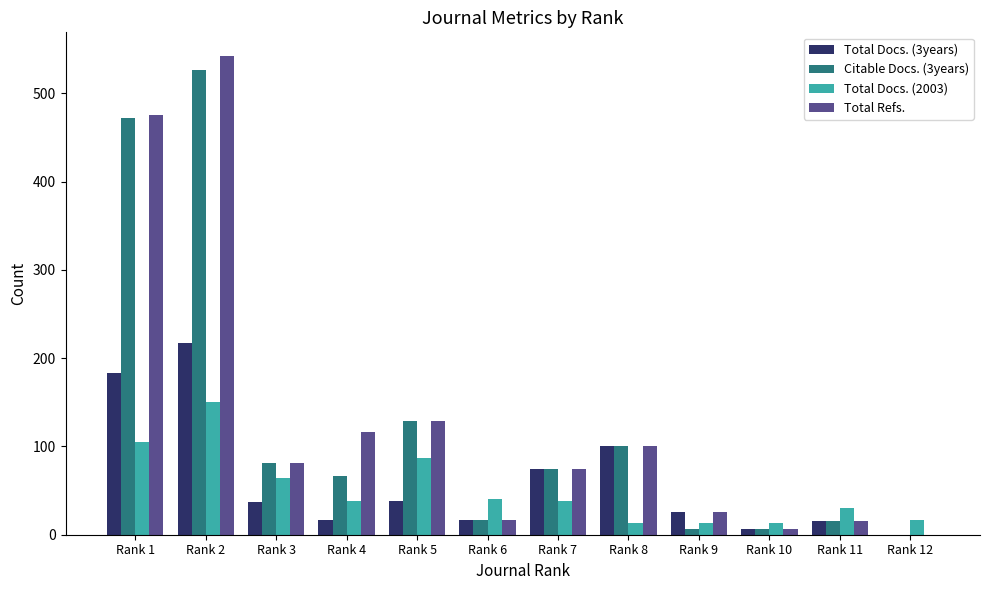

How many positive values does the Total Docs. (3years) series have?

11